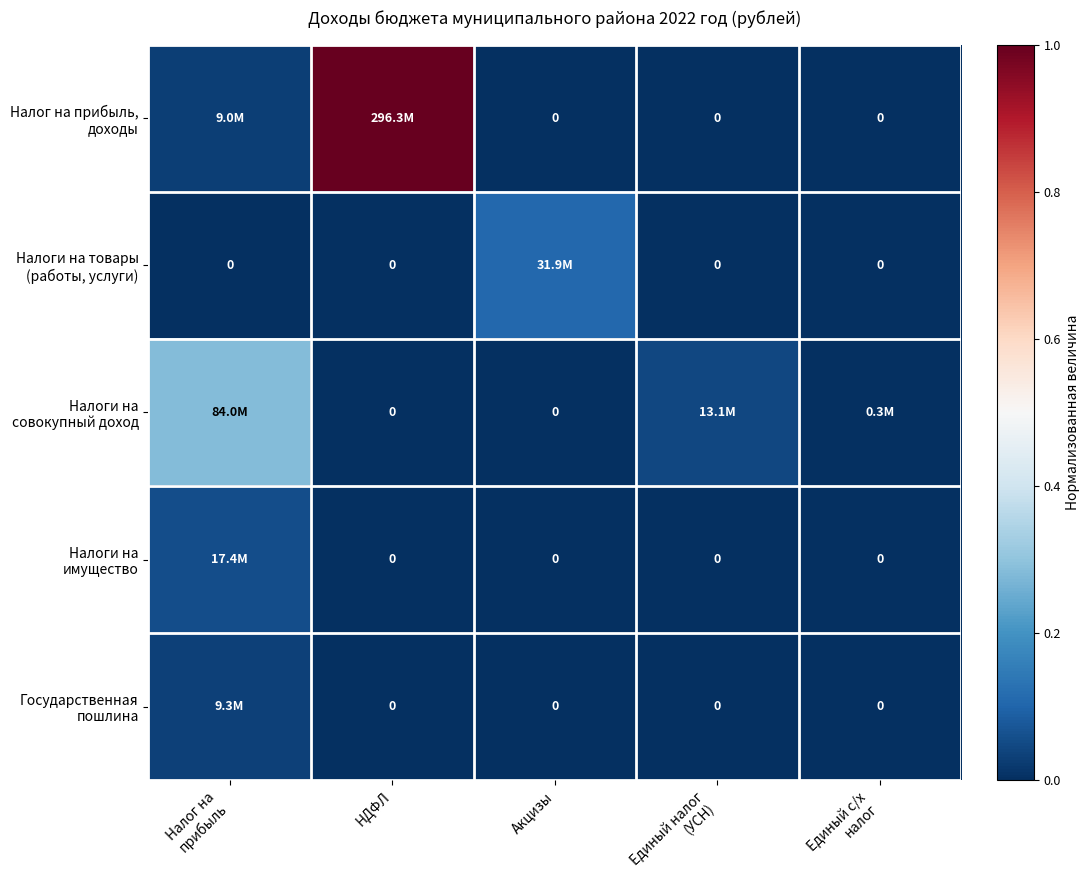

At НДФЛ, list the series in order from largest to smallest.

Налог на прибыль, доходы, Налоги на товары (работы, услуги), Налоги на совокупный доход, Налоги на имущество, Государственная пошлина